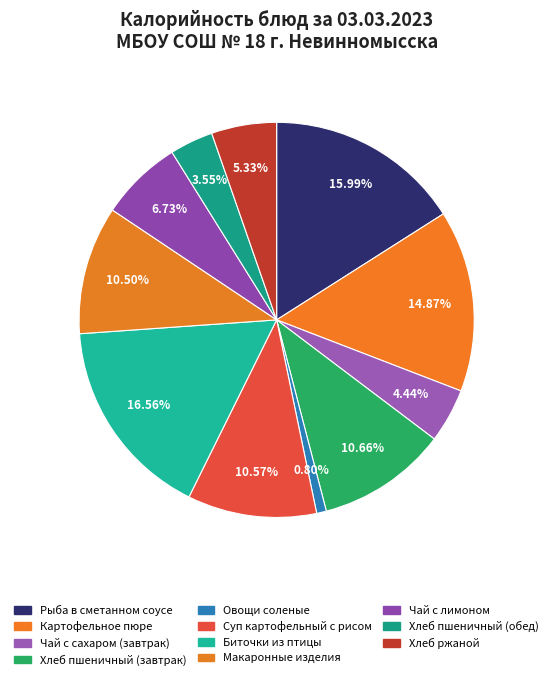

How many slices are in this pie chart?

11